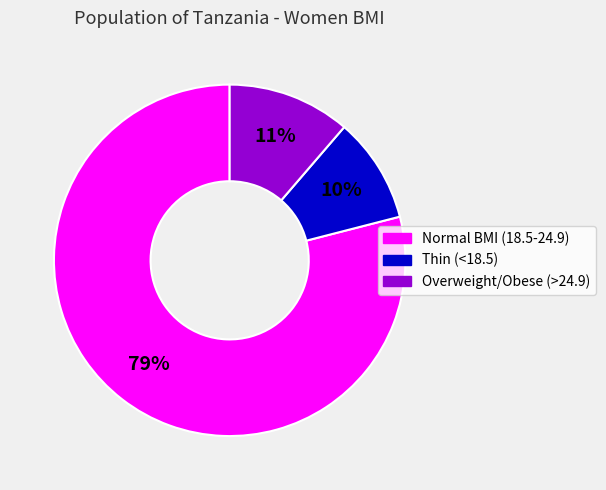

Do Thin (<18.5) and Normal BMI (18.5-24.9) together represent more than half of the pie?

Yes